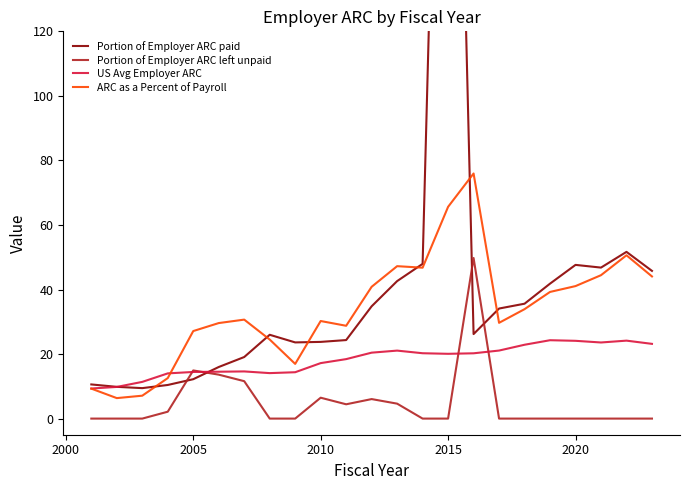

What is the highest value of the Portion of Employer ARC left unpaid series?

49.8